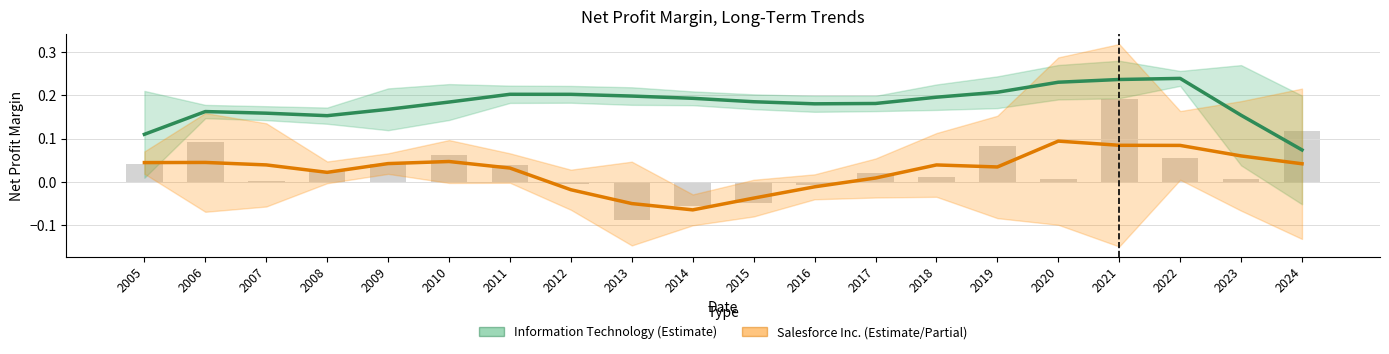

Reading left to right, transcribe all the data shown in this chart.

Information Technology: 0.1	0.2	0.2	0.2	0.2	0.2	0.2	0.2	0.2	0.2	0.2	0.2	0.2	0.2	0.2	0.2	0.2	0.2	0.2	0.1
Salesforce Inc.: 0.0	0.0	0.0	0.0	0.0	0.0	0.0	-0.0	-0.1	-0.1	-0.0	-0.0	0.0	0.0	0.0	0.1	0.1	0.1	0.1	0.0